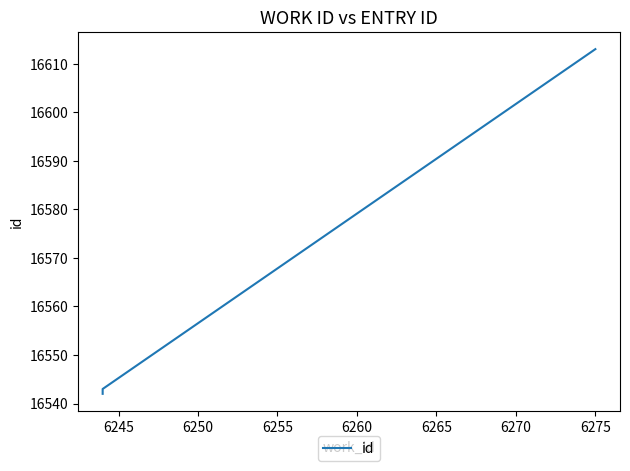

Is it true that the value at 6245 is 16543?

True